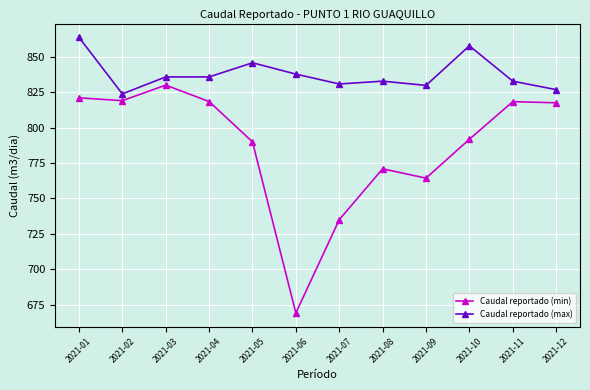

Rank the series at 2021-05 from highest to lowest value.

Caudal reportado (max), Caudal reportado (min)